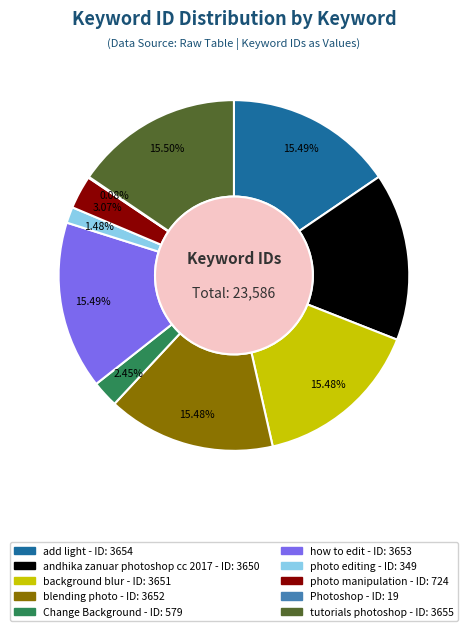

To the nearest percent, what is the difference between the largest and smallest slice percentages?

15%